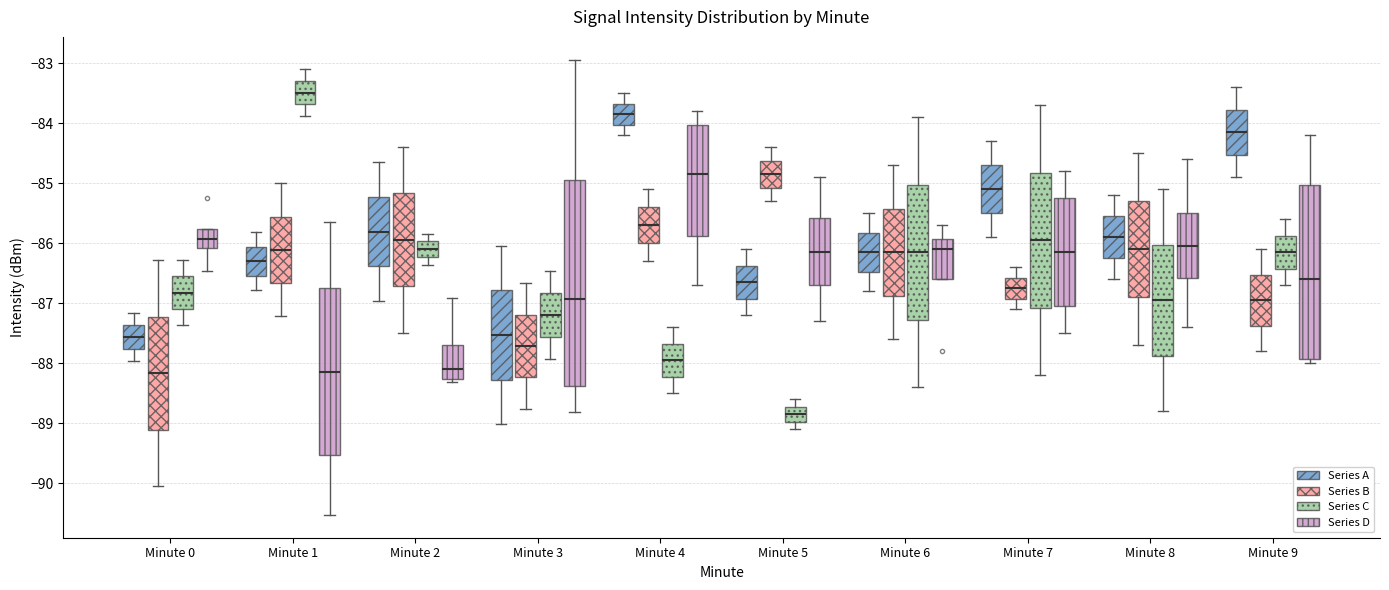

Which box has the highest median line?

Minute 1 (Series C)